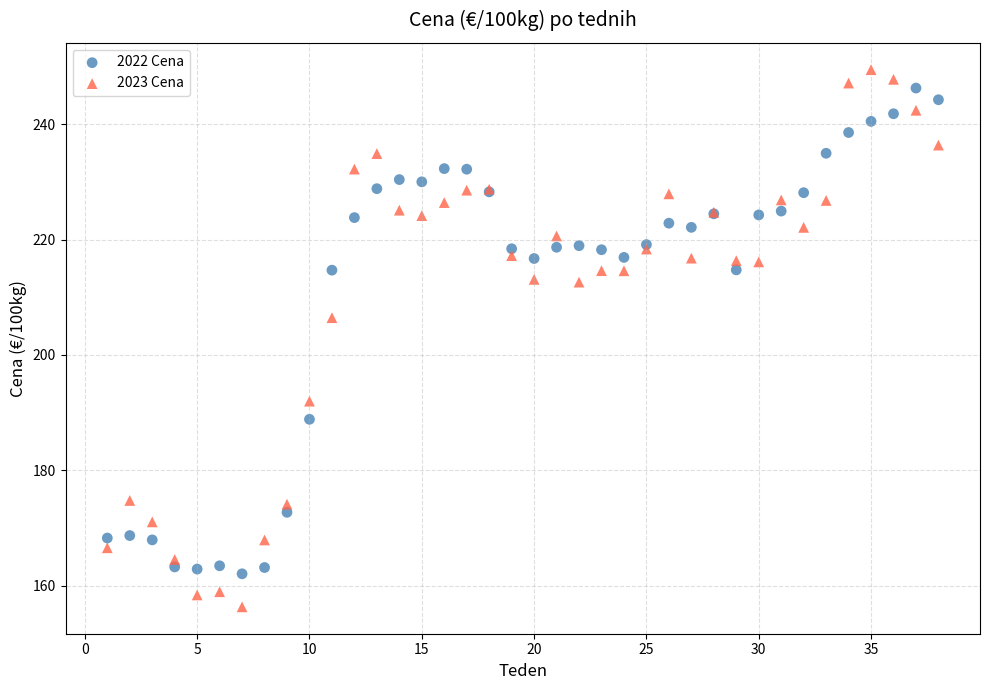

What are all the series names shown in the legend?

2022 Cena, 2023 Cena